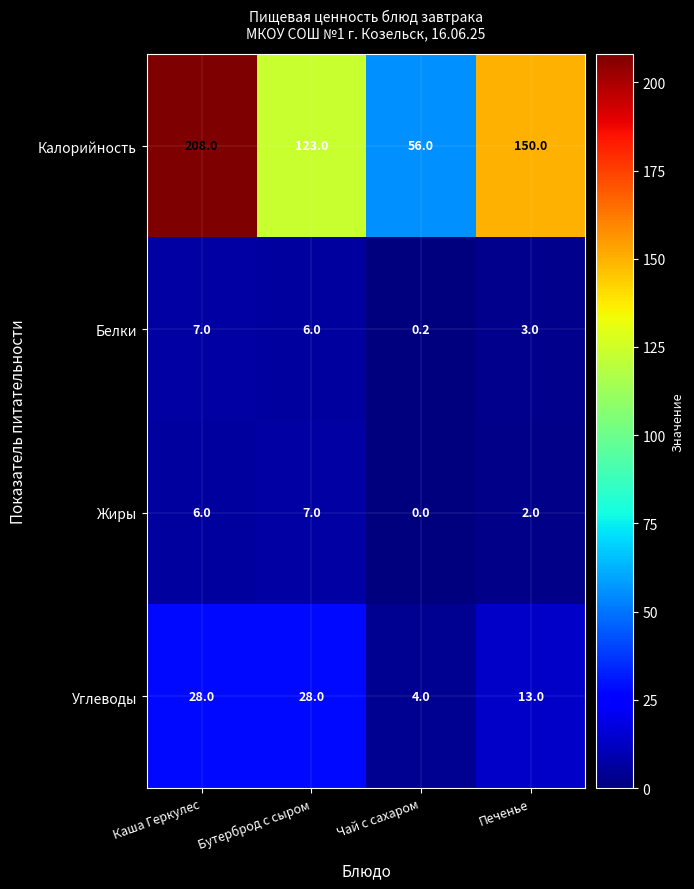

How many data points does each series have?

4